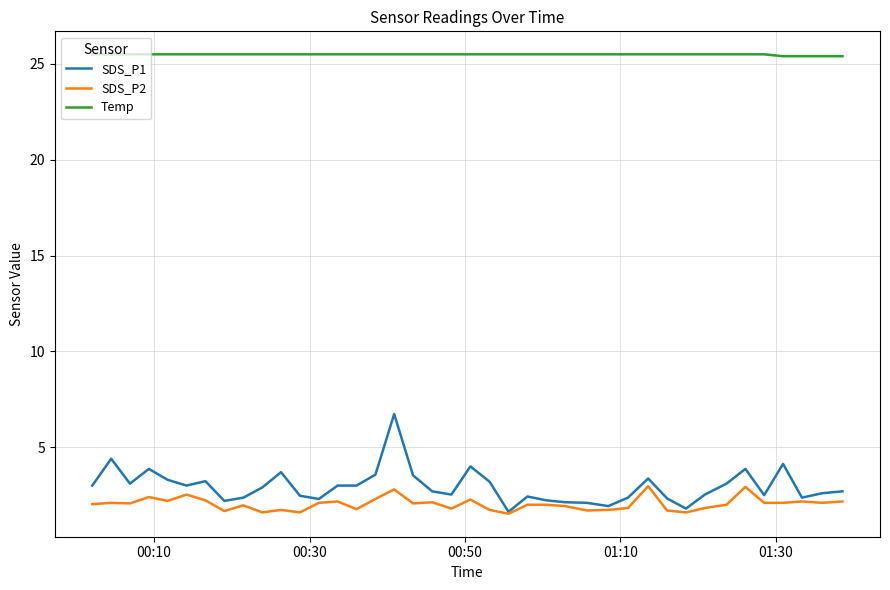

Which series has the largest total across all categories?

Temp